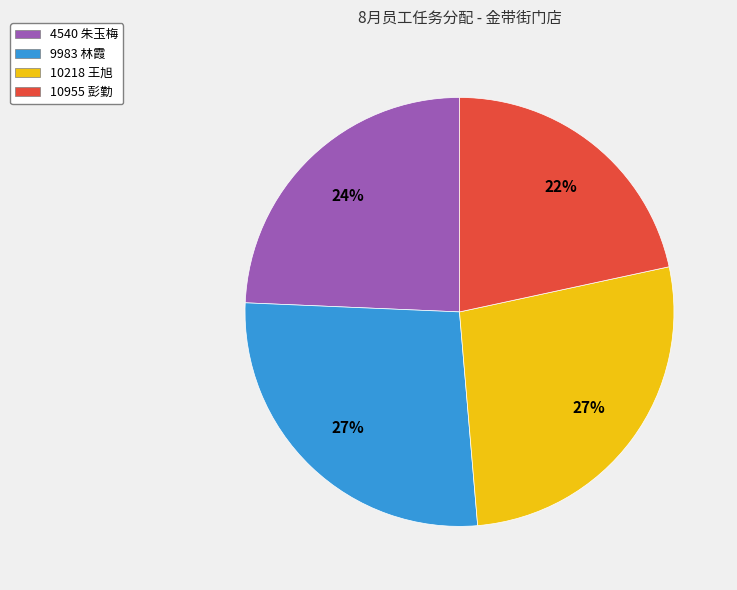

Do 10218 王旭 and 4540 朱玉梅 together represent more than half of the pie?

Yes